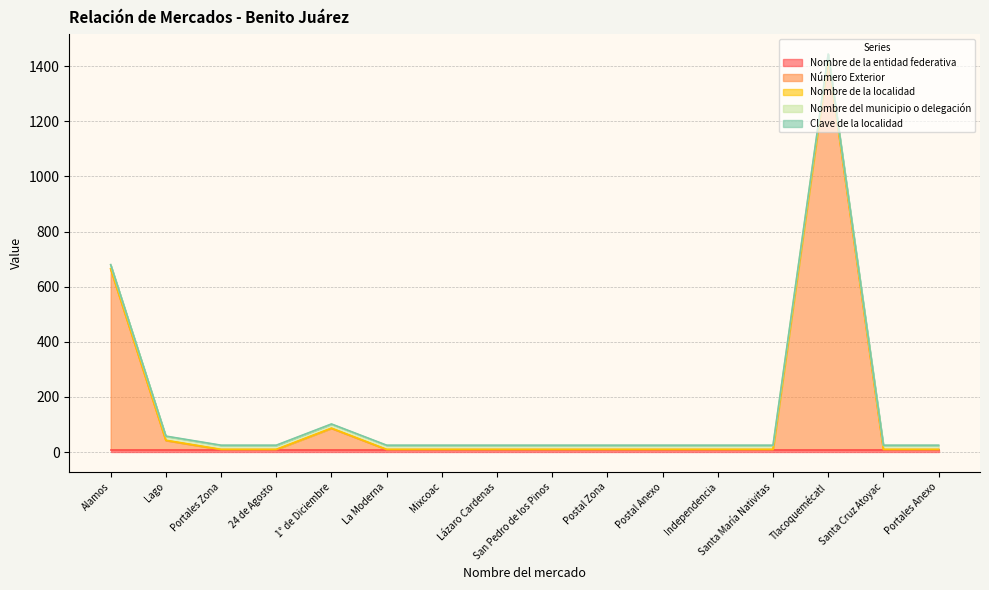

Which series has the largest range (max minus min)?

Número Exterior